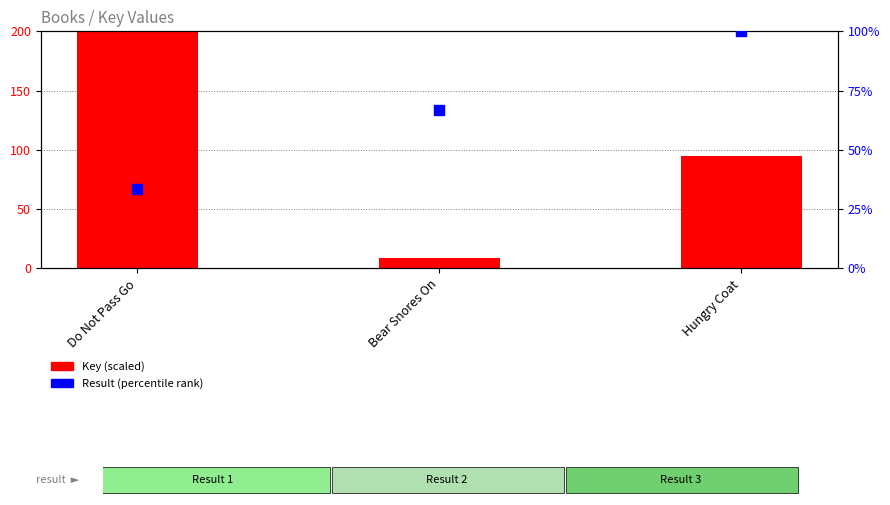

Which series has the largest total across all categories?

Key (scaled)